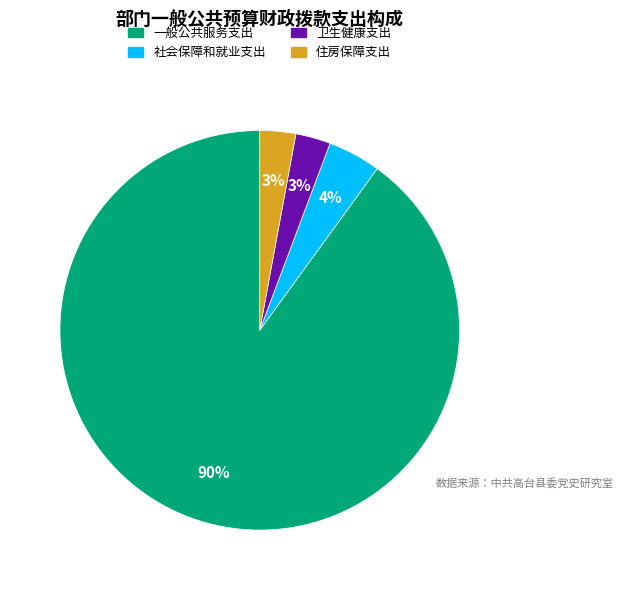

Which has a higher value, 社会保障和就业支出 or 住房保障支出?

社会保障和就业支出